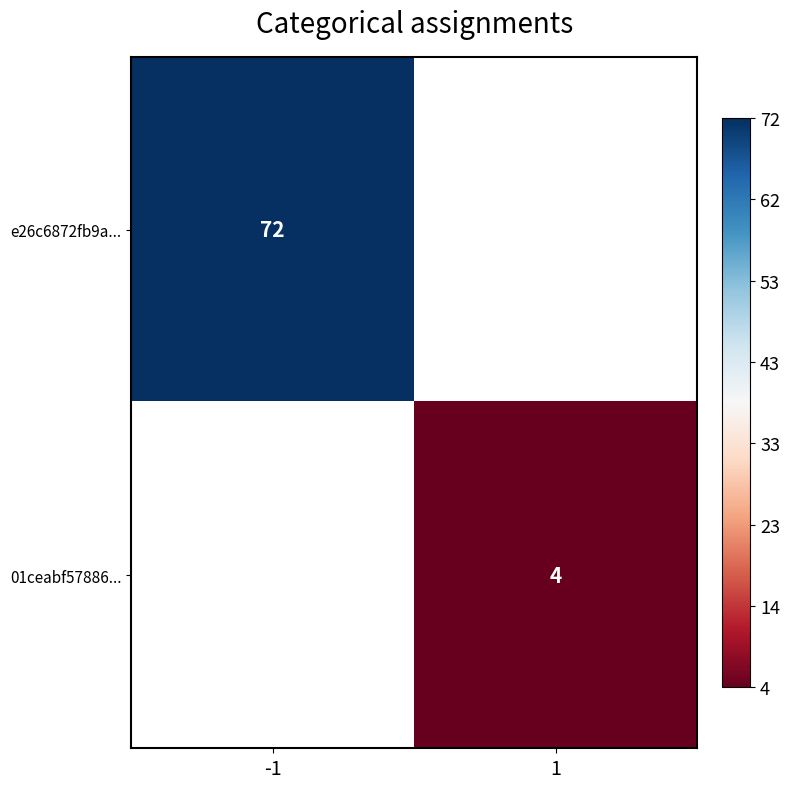

True or false: 01ceabf57886... has a value of 7 at 1.

False